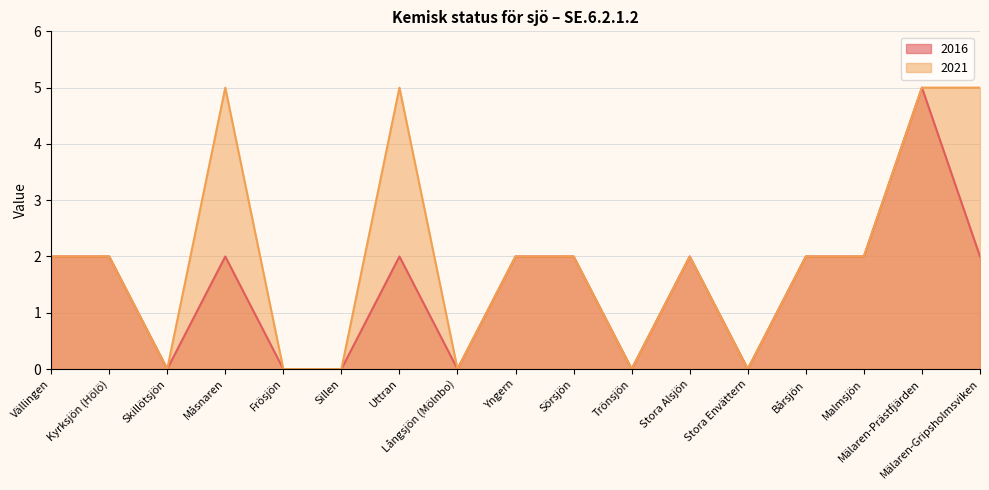

Rank the series by their maximum value, from lowest to highest.

2016, 2021